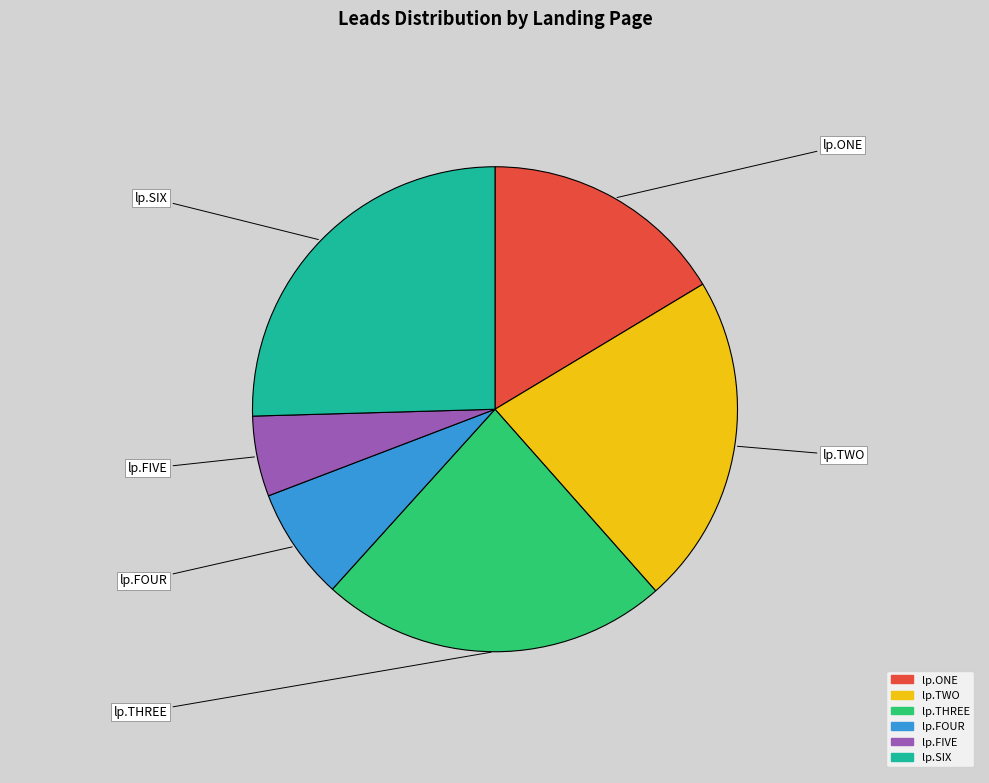

Is the sum of lp.SIX and lp.FIVE greater than half?

No